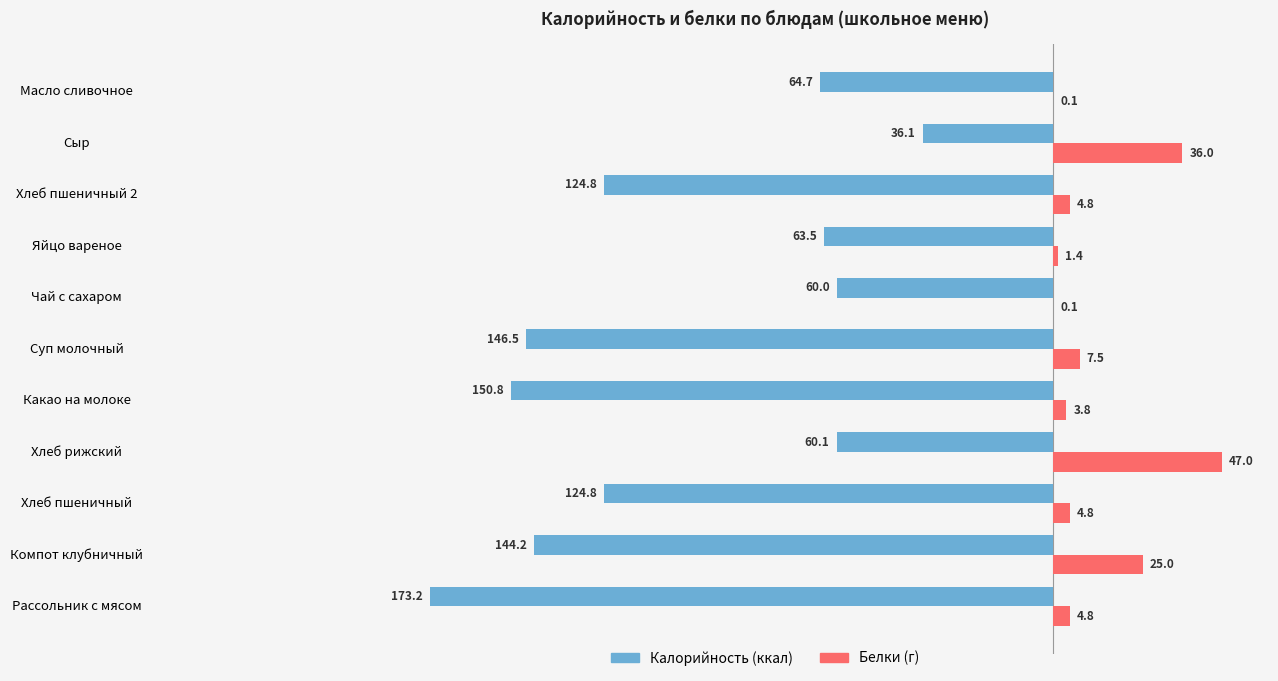

What is the maximum value shown in the chart?

47.0